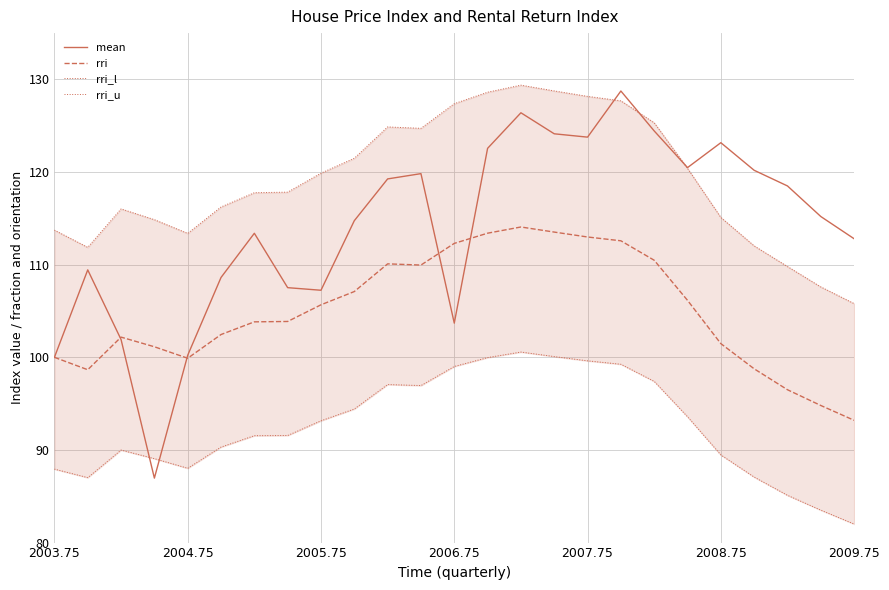

Count the number of categories in the chart.

25